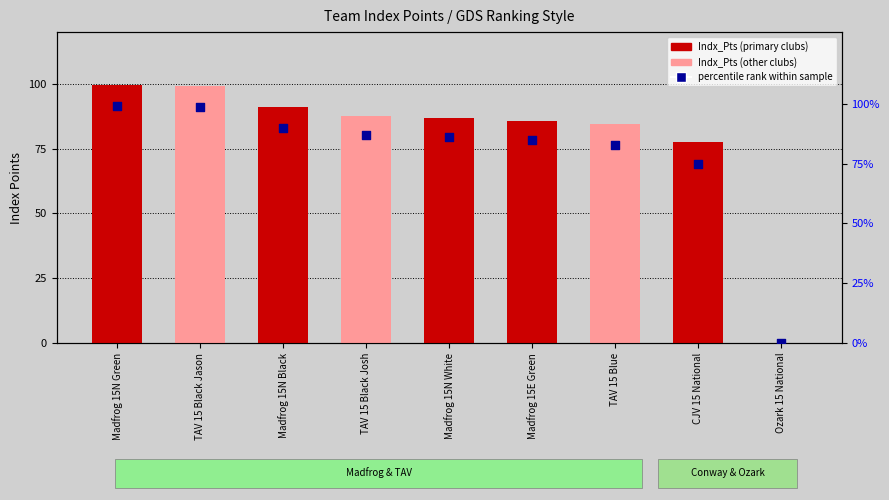

Which series has the largest total across all categories?

Indx_Pts